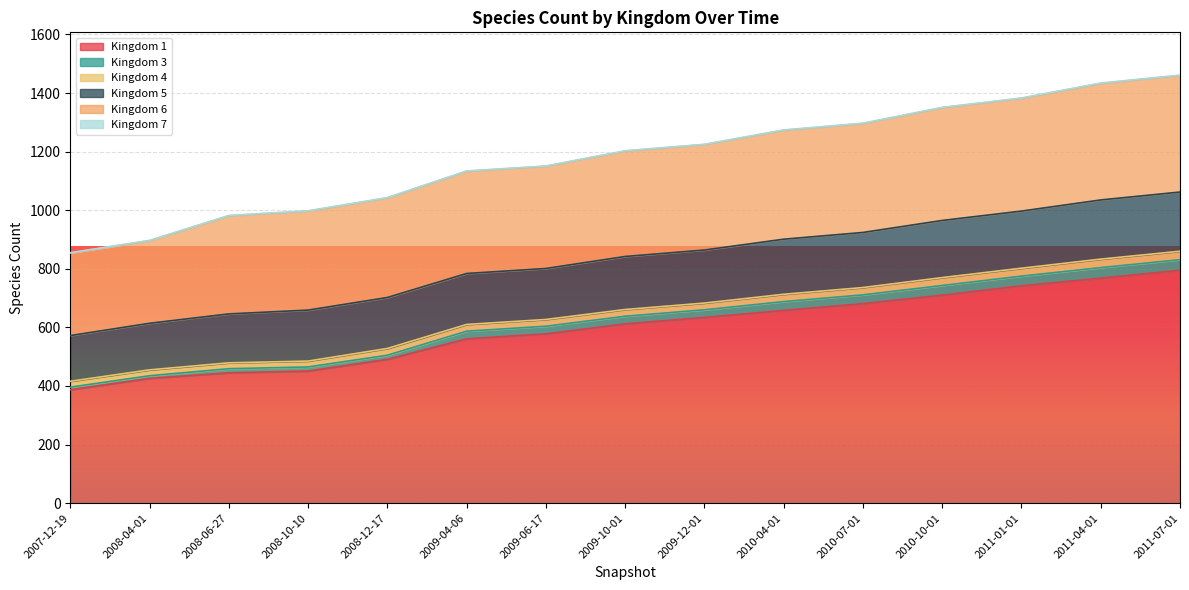

Where does the 1 series first go above 612?

2009-12-01